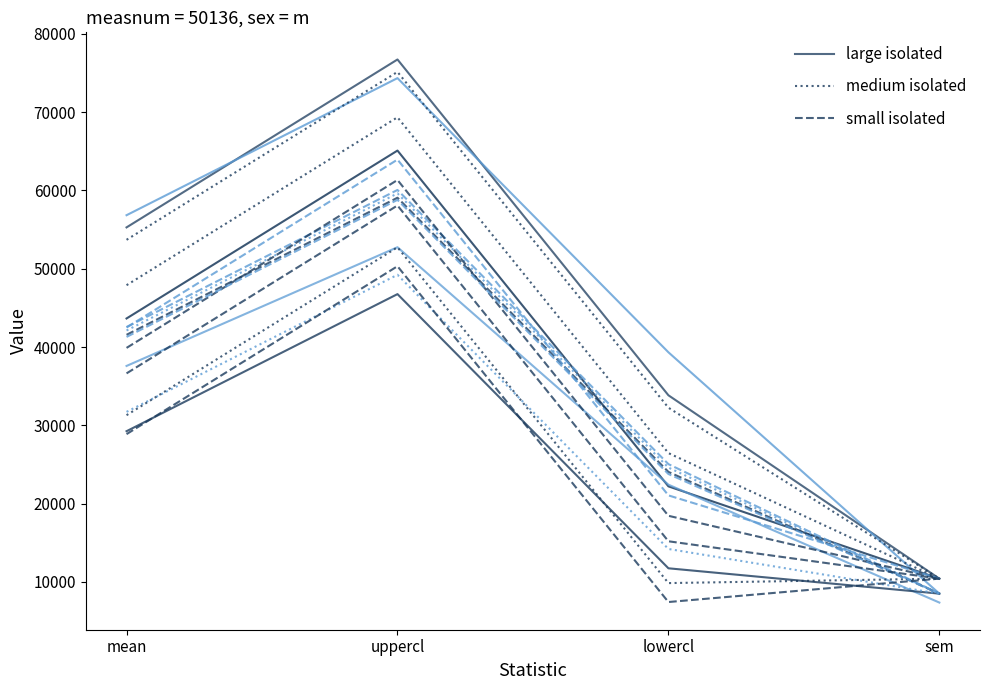

What position from the left is uppercl?

2